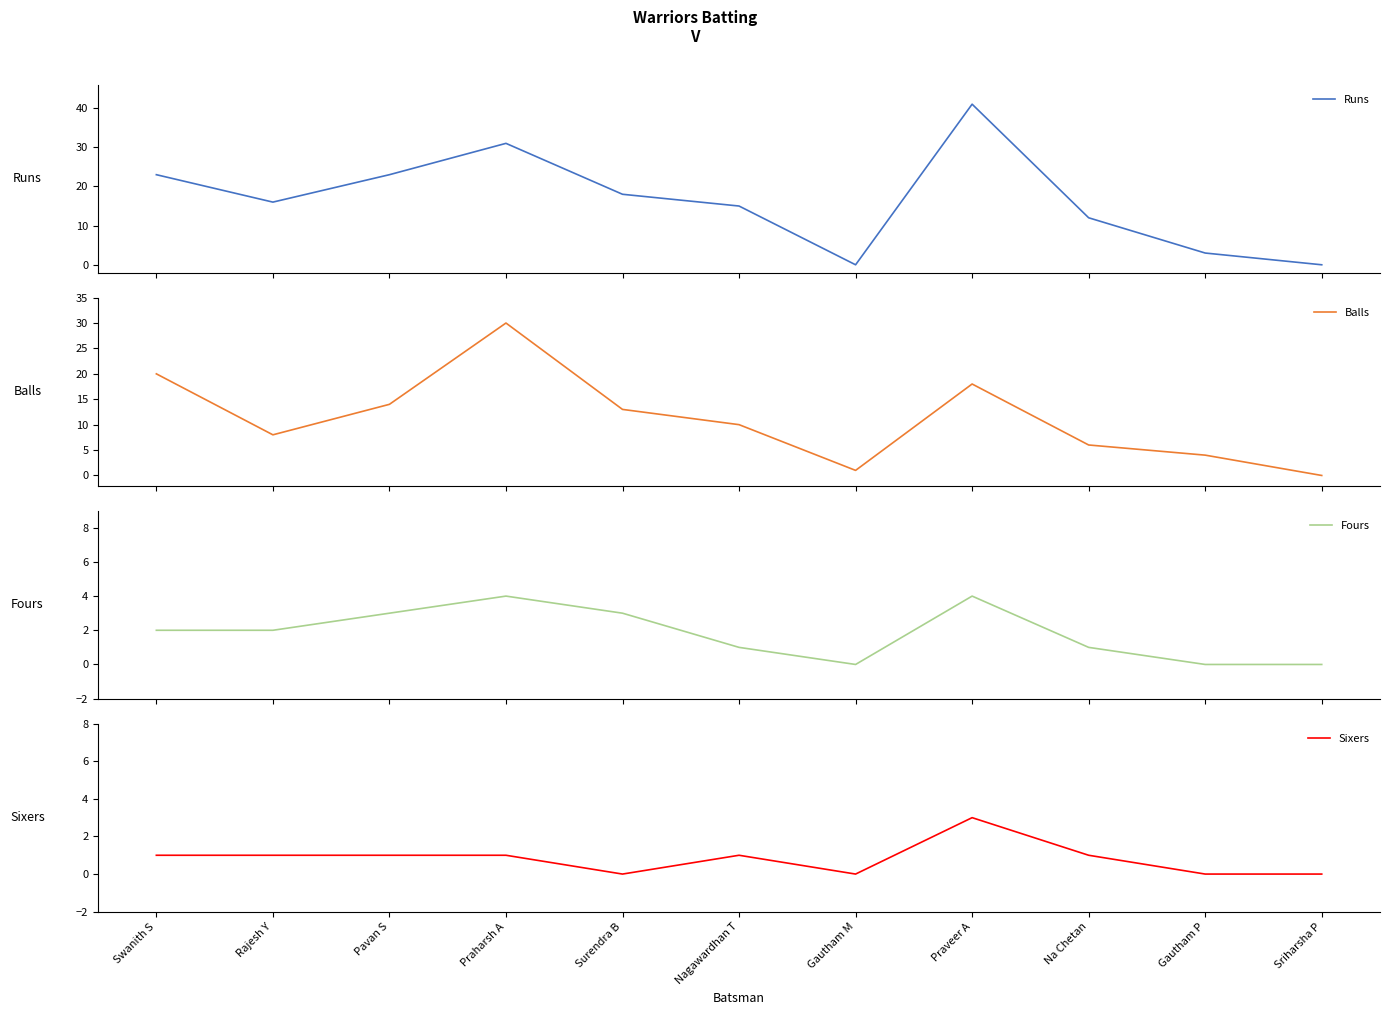

True or false: Runs and Fours cross at least once.

False